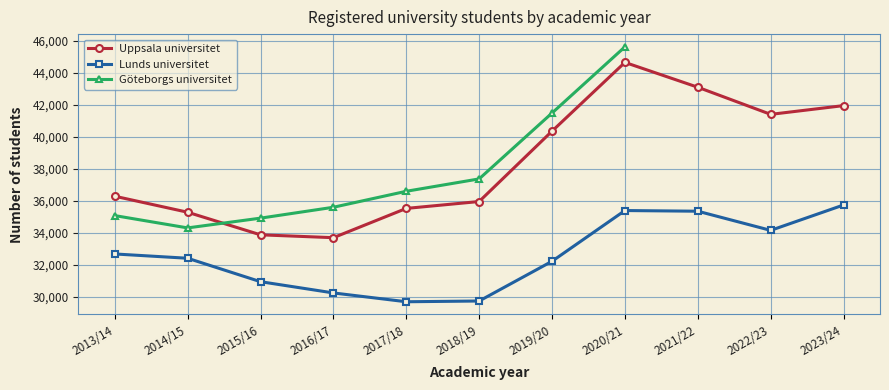

What is the difference between the maximum and minimum values in the Lunds universitet series?

6058